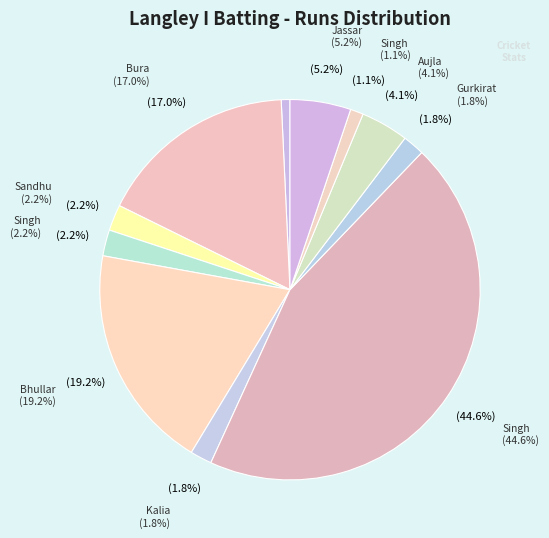

Does Azad Bhullar represent more than half of the total?

No